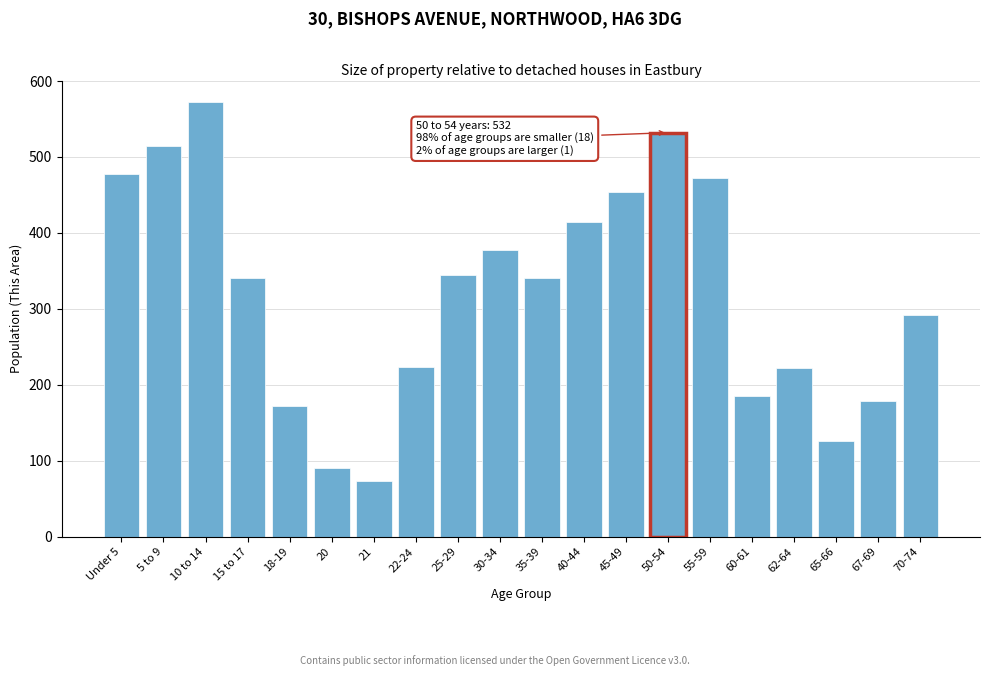

Between 55-59 and 45-49, which is larger?

55-59